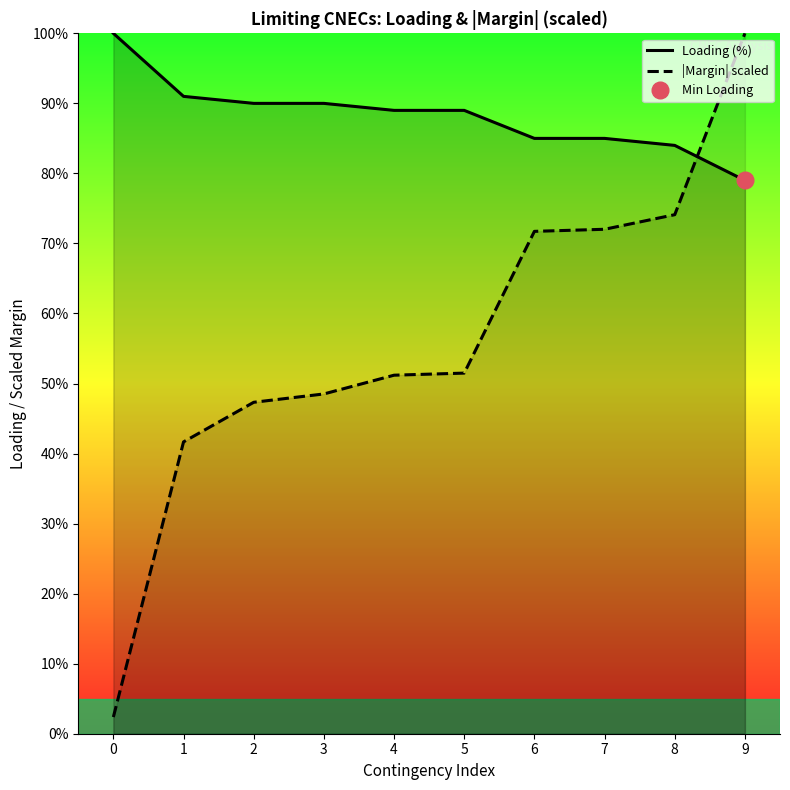

At 7, list the series in order from largest to smallest.

Loading (%), |Margin| scaled